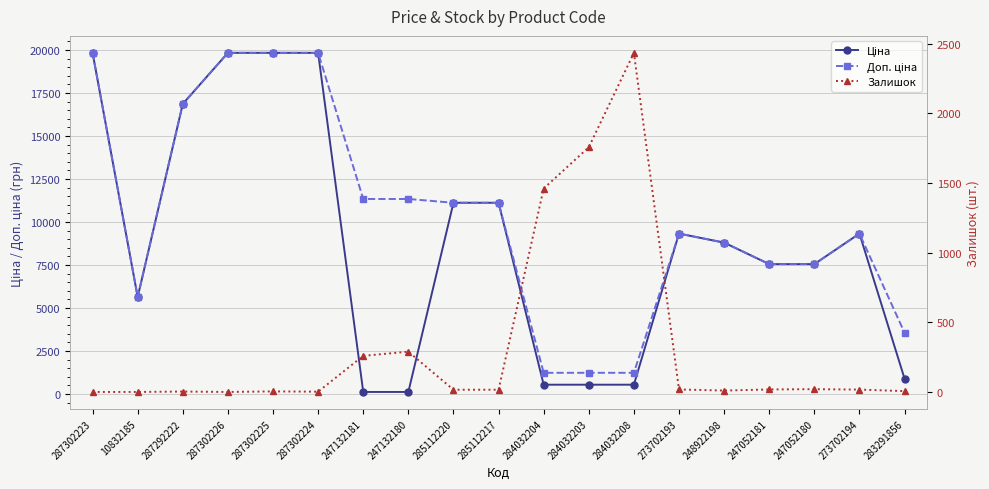

True or false: Залишок and Доп. ціна intersect in this chart.

True